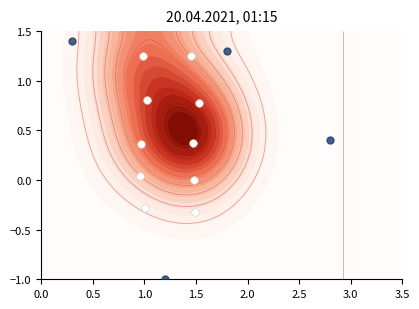

How many categories are shown in the chart?

4